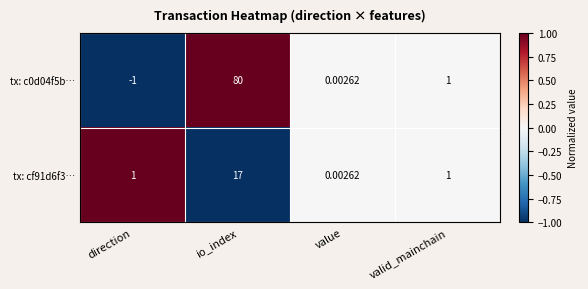

Which category has the lowest value in the tx: cf91d6f3… series?

value